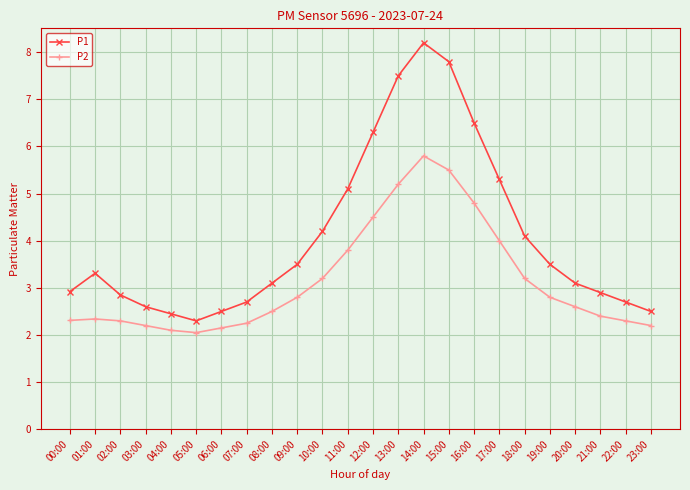

List the series in order of their overall mean, highest first.

P1, P2